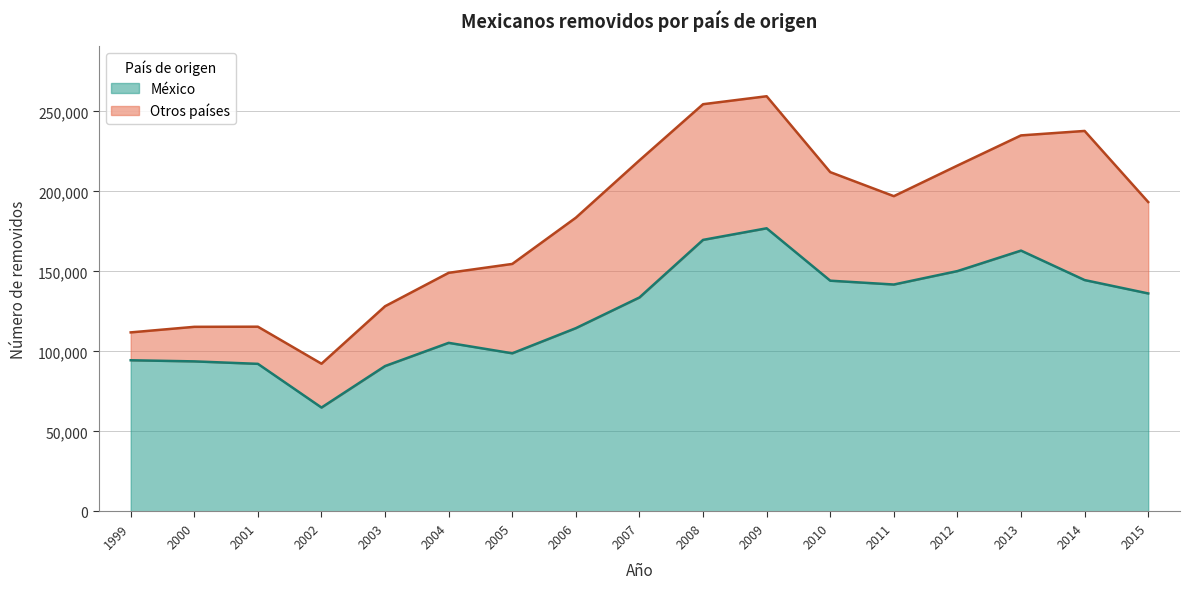

At which label does the data first exceed 133753?

2008